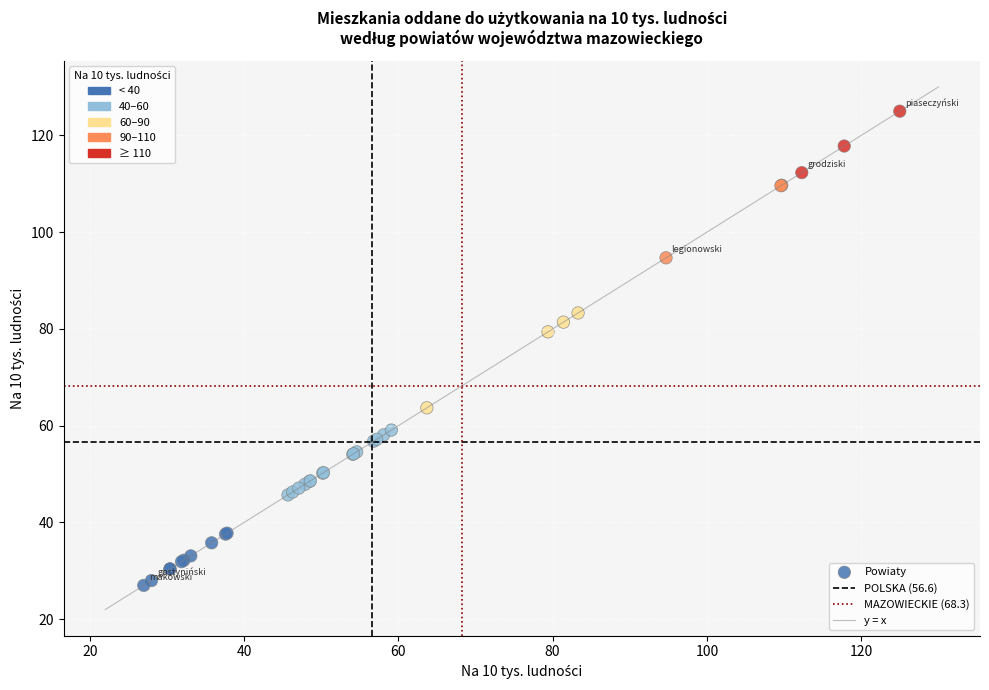

What Y value in the scatter plot is closest to 76?

79.4